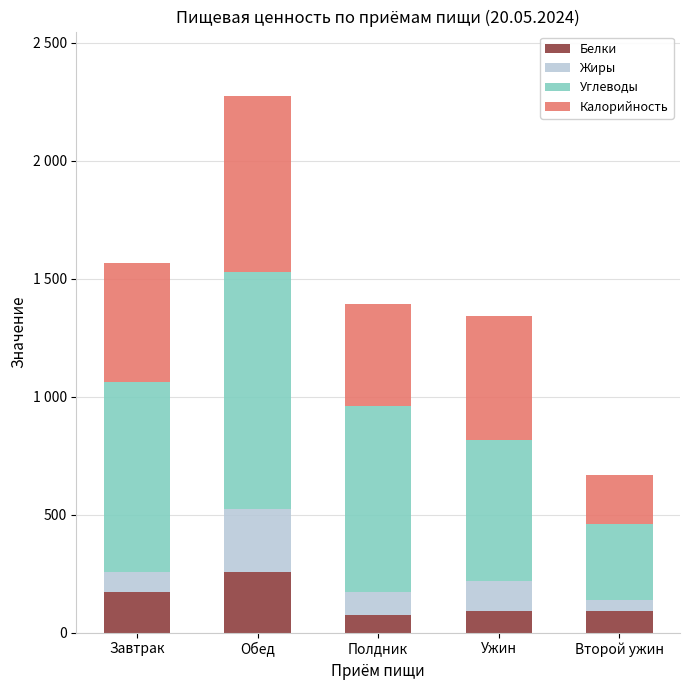

What is the label of the 3rd bar from the left?

Полдник